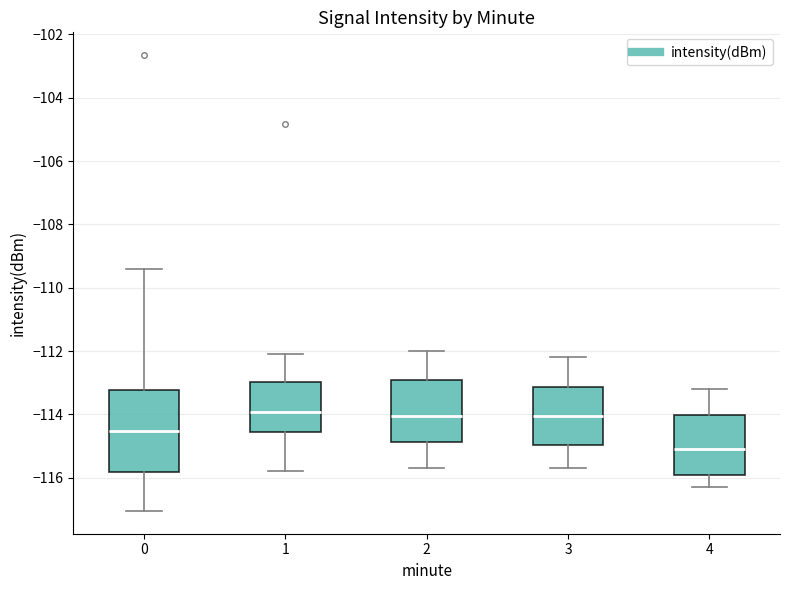

Which box's median line is the lowest?

4